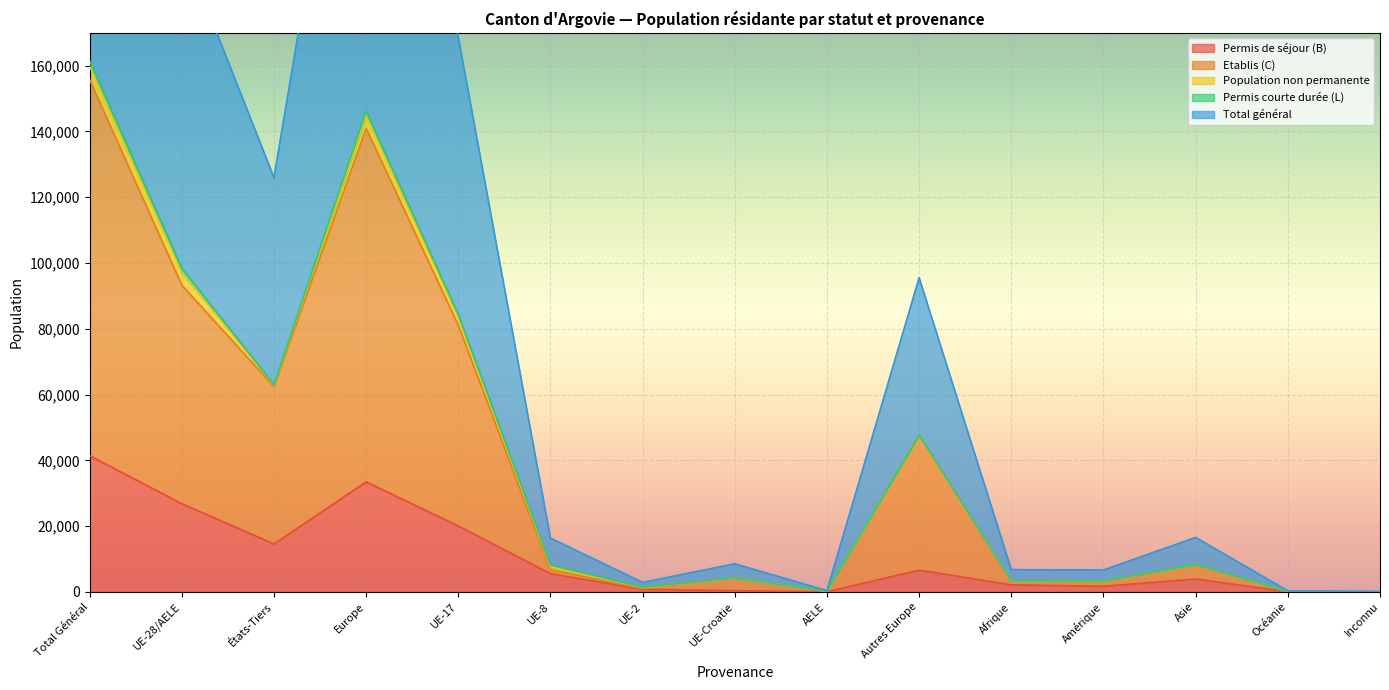

Is the value of Permis de séjour (B) at UE-2 greater than the value of Etablis (C) at Amérique?

No